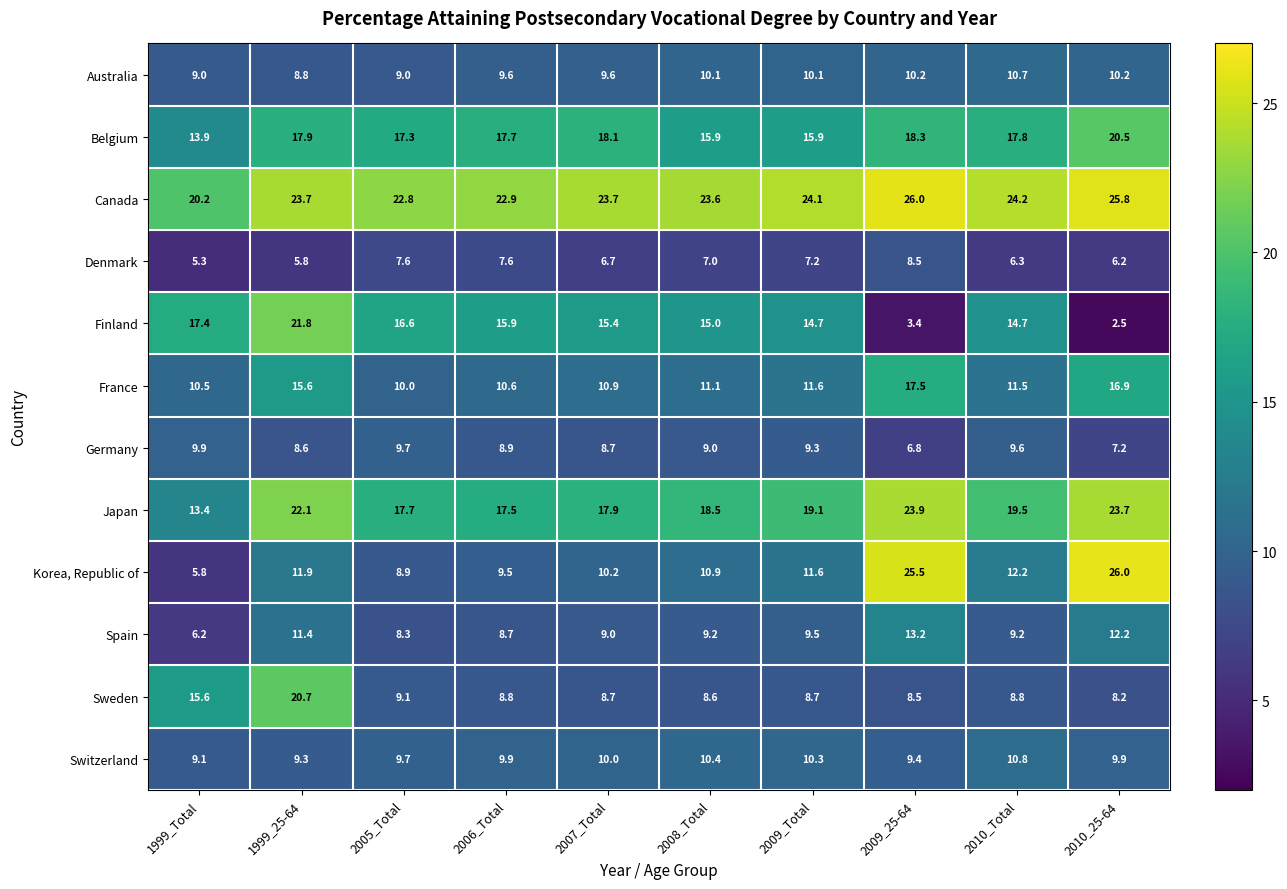

What is the average value of the Switzerland series?

9.9